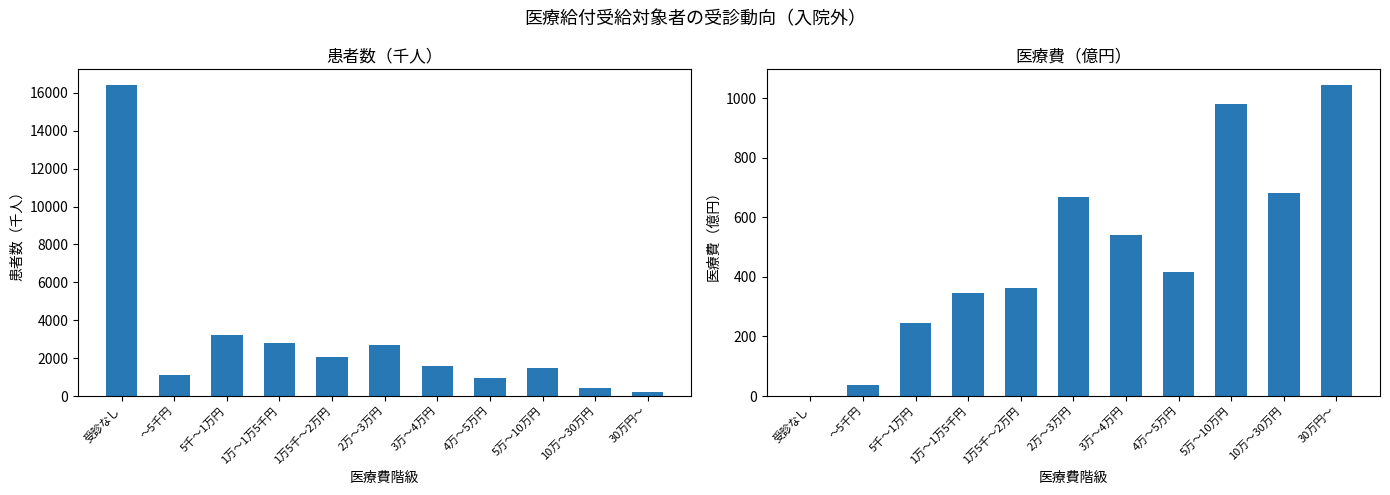

List the labels in order of 医療費（億円） value, smallest first.

受診なし, ～5千円, 5千～1万円, 1万～1万5千円, 1万5千～2万円, 4万～5万円, 3万～4万円, 2万～3万円, 10万～30万円, 5万～10万円, 30万円～